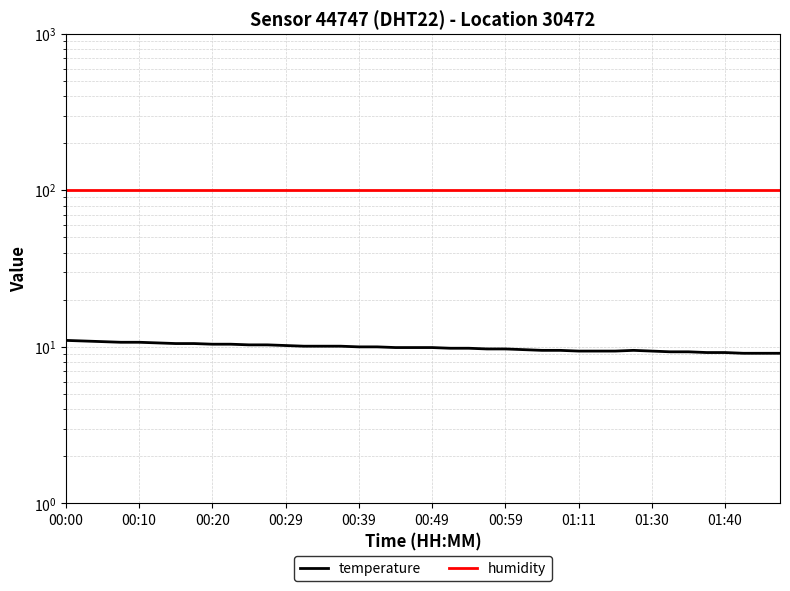

Does the chart have visible grid lines?

Yes